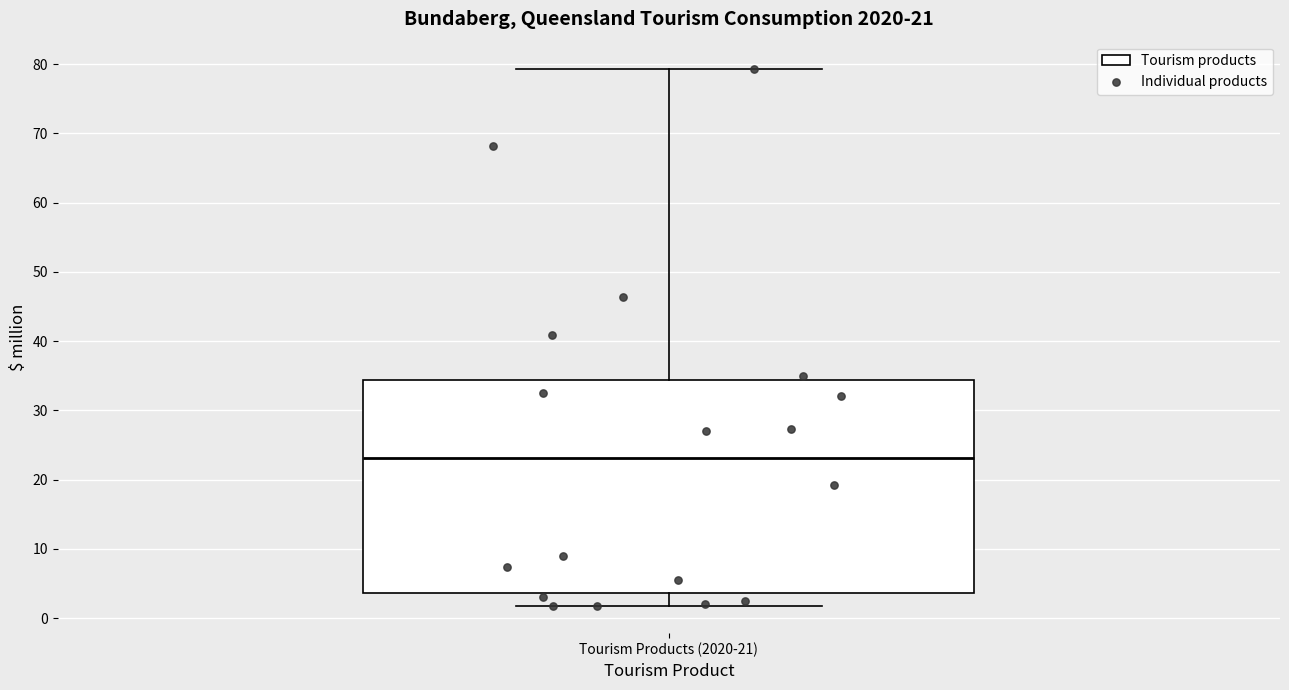

Read this box plot against the y-axis: the position of the median line, the range covered by the box, and the ends of both whiskers. The values are not printed on the chart, so give them approximately, as read against the axis.

median 23, box 4 to 34, whiskers 2 to 79